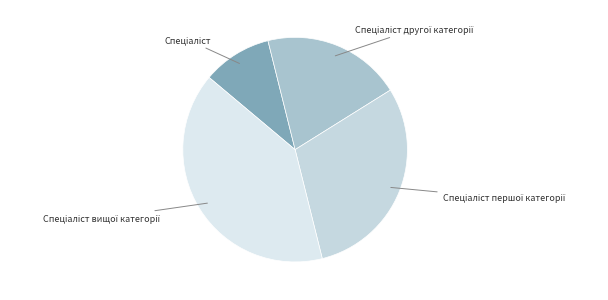

Which slice is the smallest?

Спеціаліст